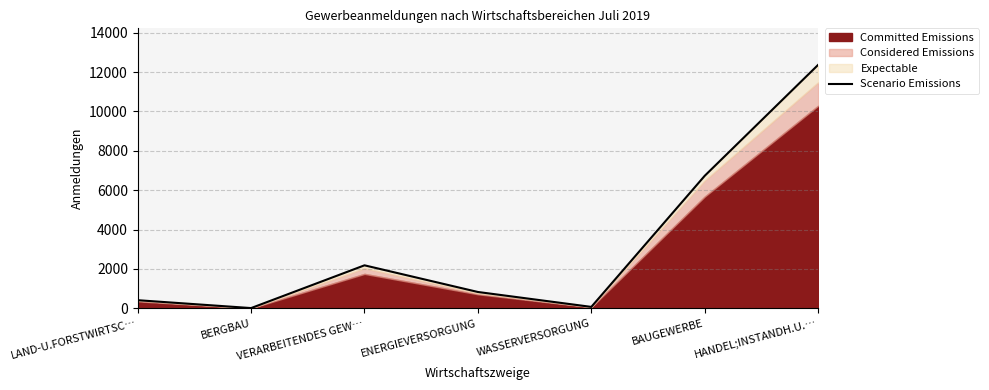

What is the label of the 2nd point from the left?

BERGBAU